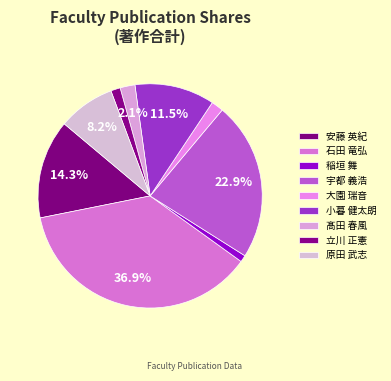

Count the number of slices in the pie.

9